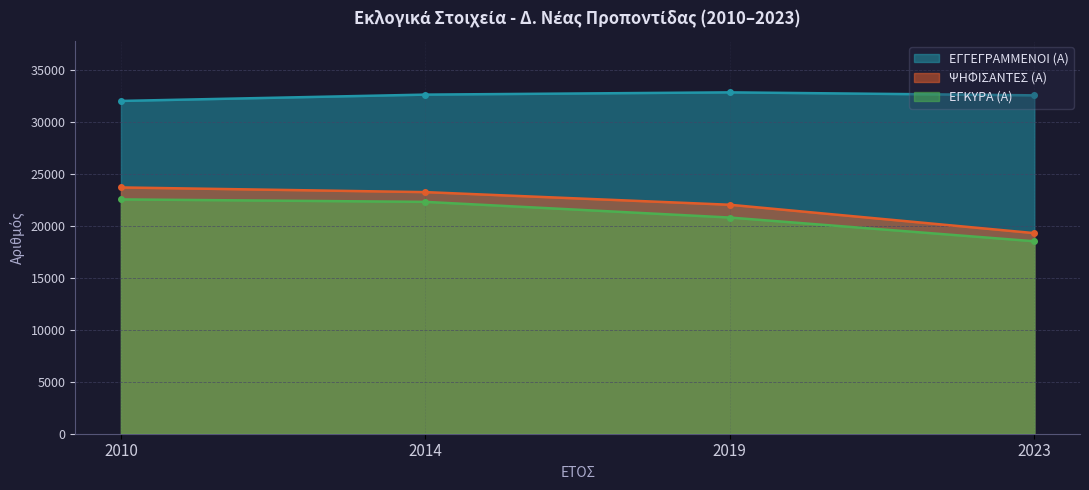

Does the chart have visible grid lines?

Yes